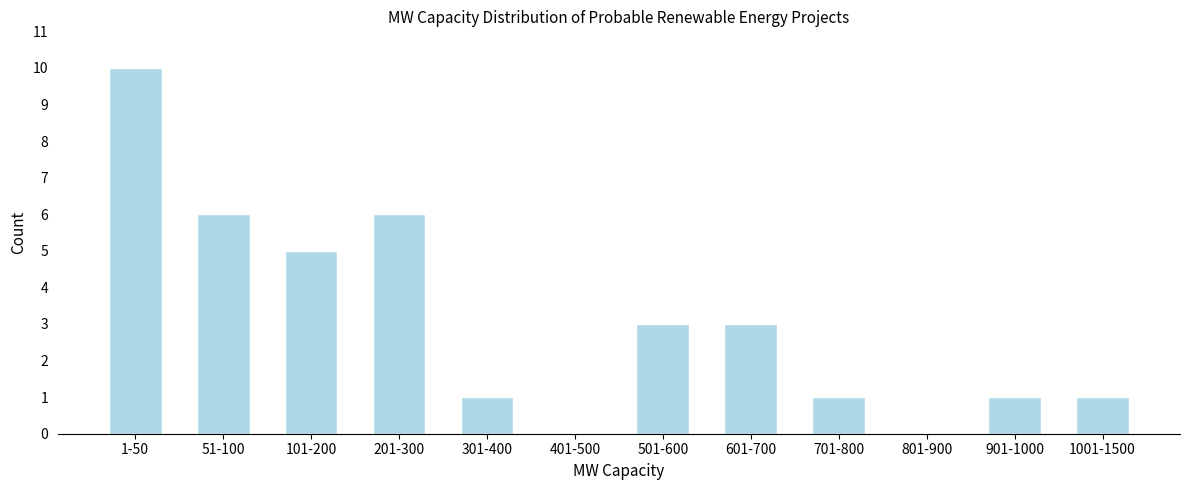

Reading right to left, list all the values displayed in this chart.

1001-1500=1	901-1000=1	801-900=0	701-800=1	601-700=3	501-600=3	401-500=0	301-400=1	201-300=6	101-200=5	51-100=6	1-50=10